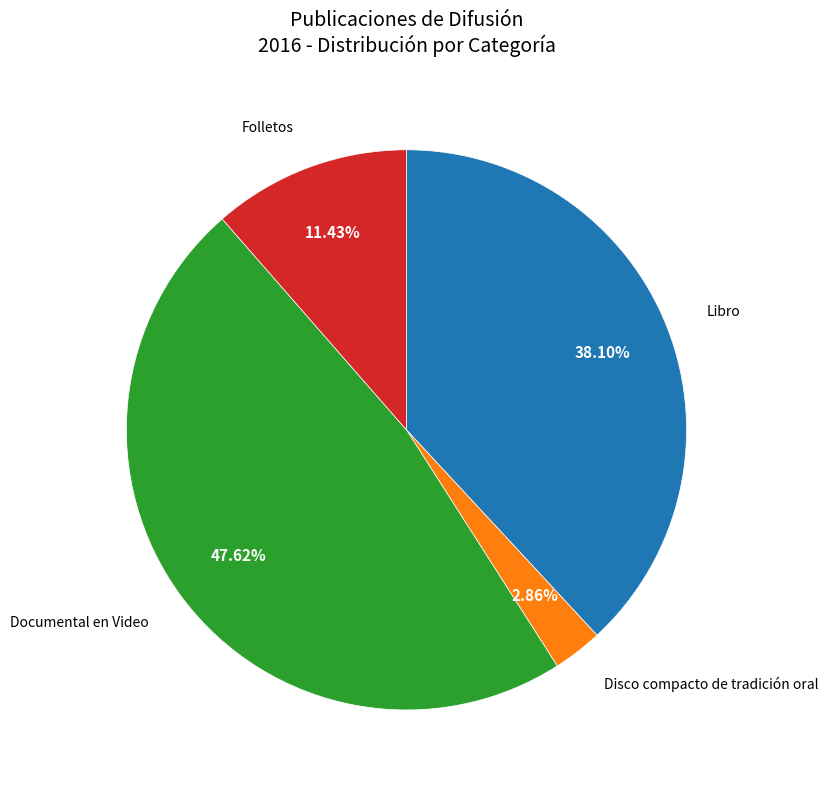

Does any single category account for the majority?

No